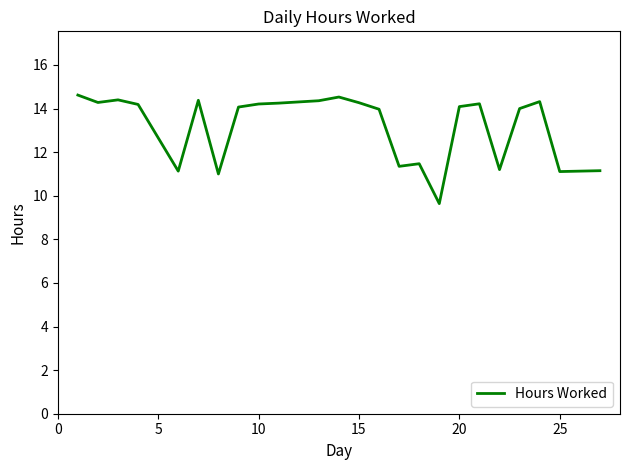

What is the difference between the maximum and minimum values?

5.0